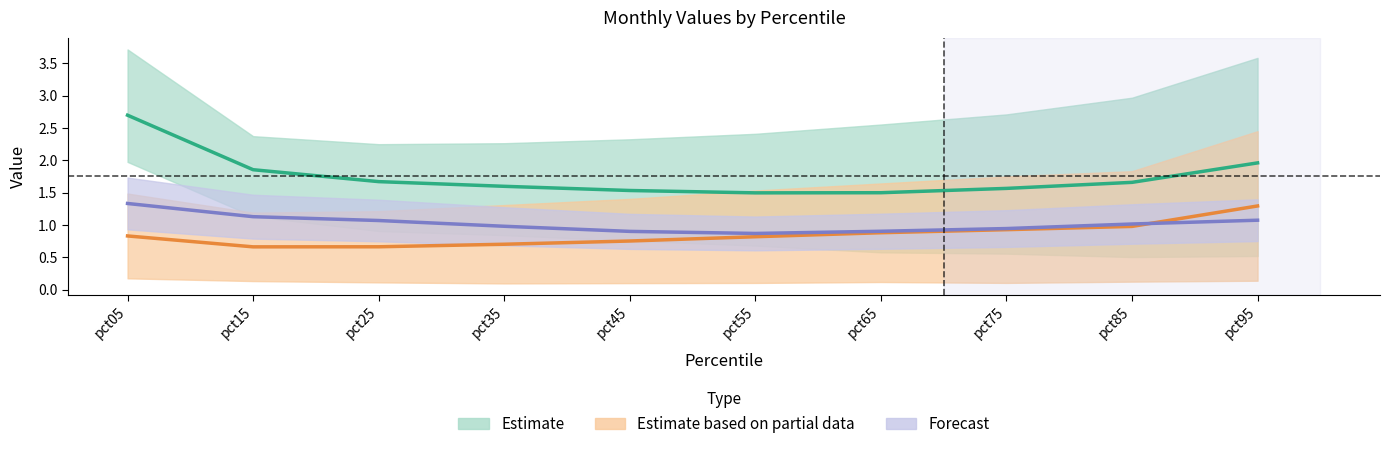

What is the spread (max minus min) of values at pct25?

2.1